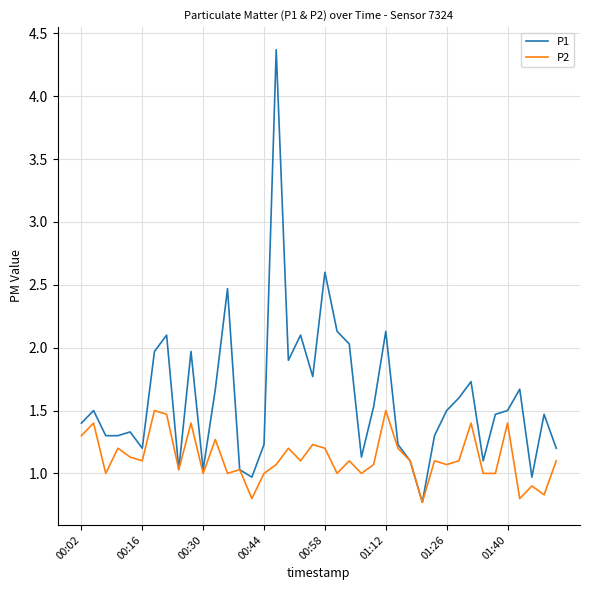

What is the difference between the second highest and second lowest values in the P2 series?

0.7